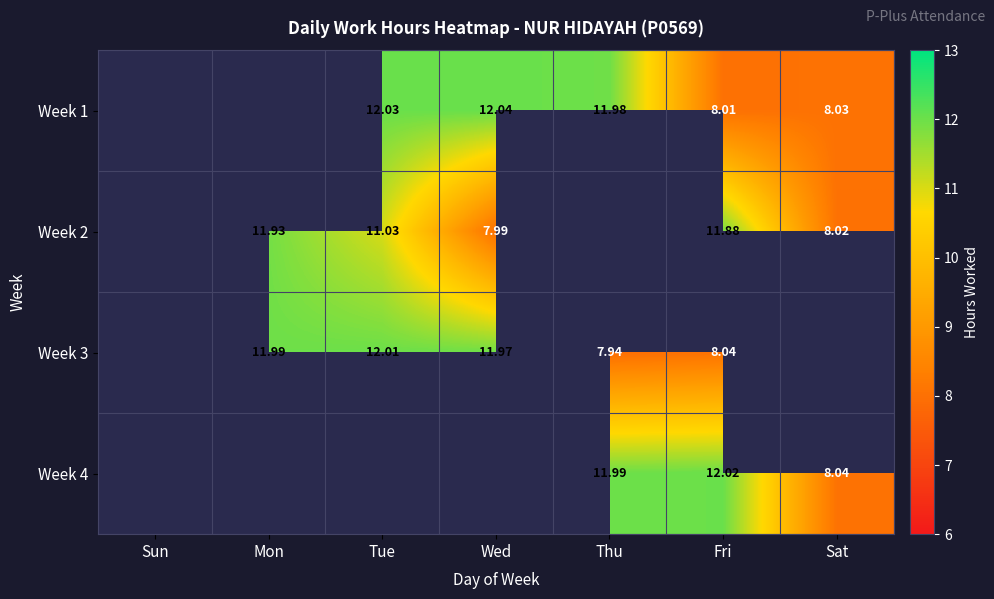

Is the value of Week 2 at Wed greater than the value of Week 1 at Sun?

No